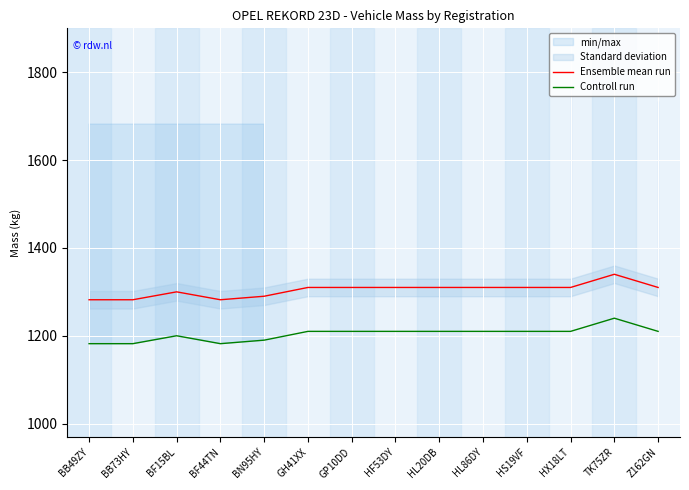

At which category does Controll run reach its first local valley?

BF44TN